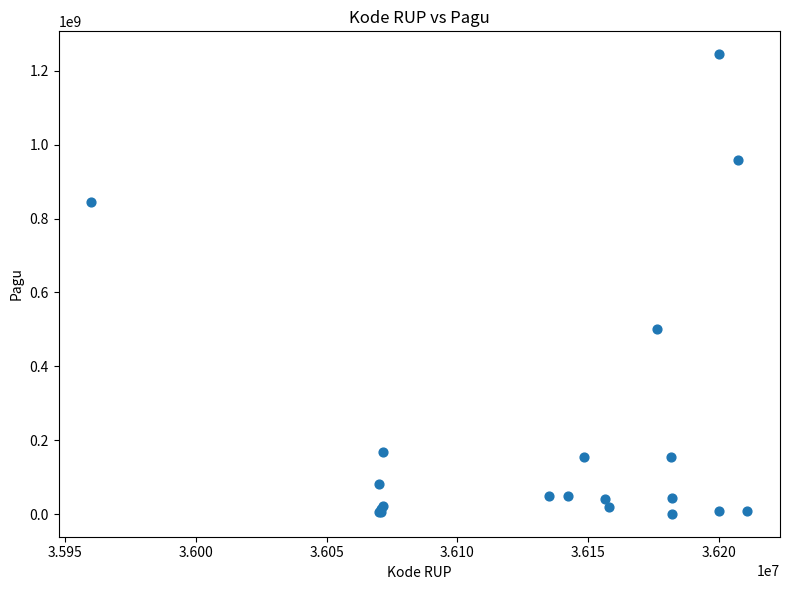

What Y value in the scatter plot is closest to 622840000?

499932000